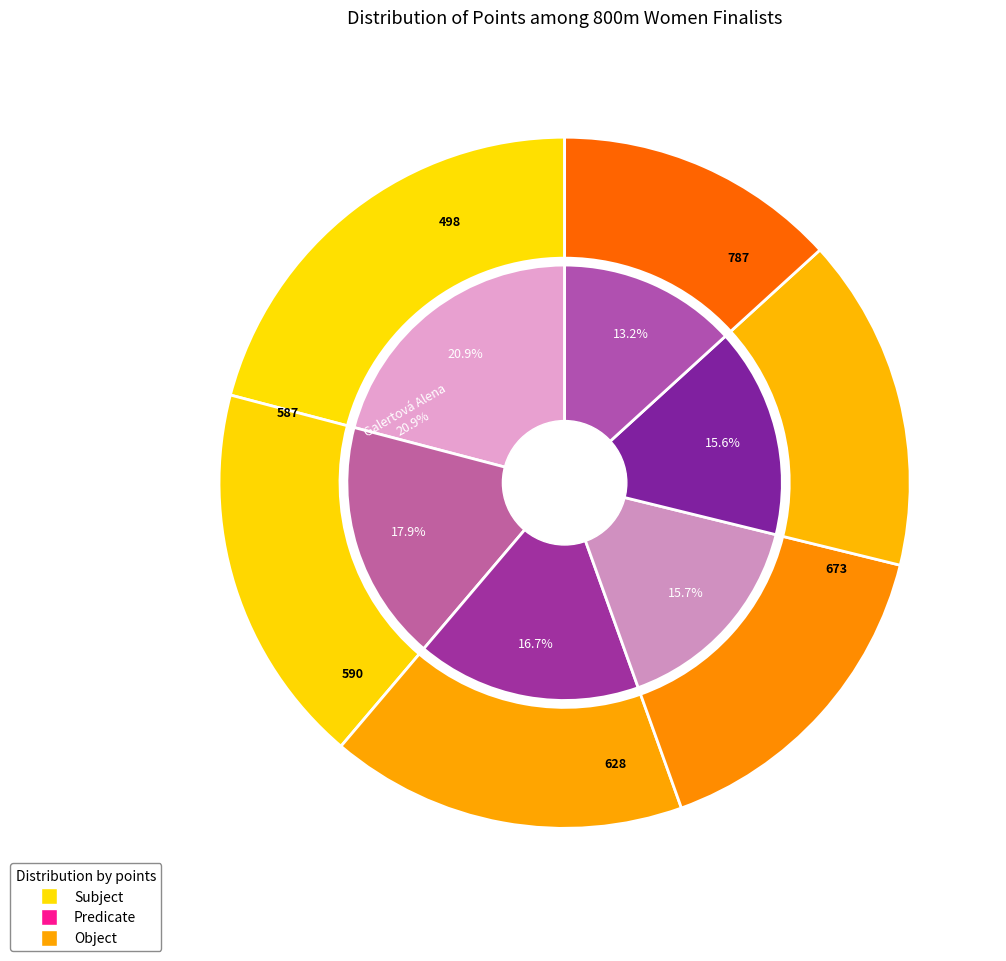

What is the change in value from Klvaňová Šárka to Píšová Martina?

-83